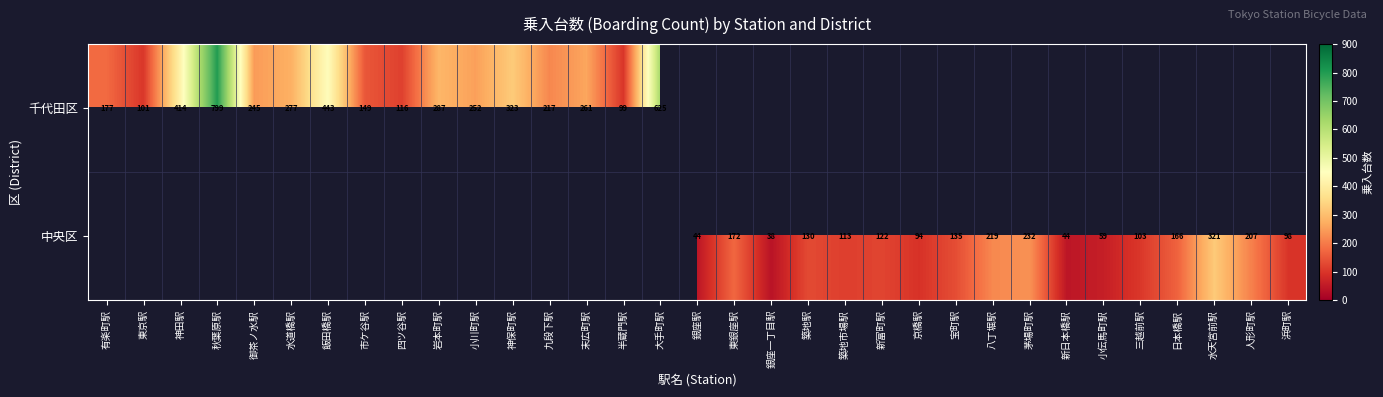

At which category does the chart reach its peak across all series?

秋葉原駅